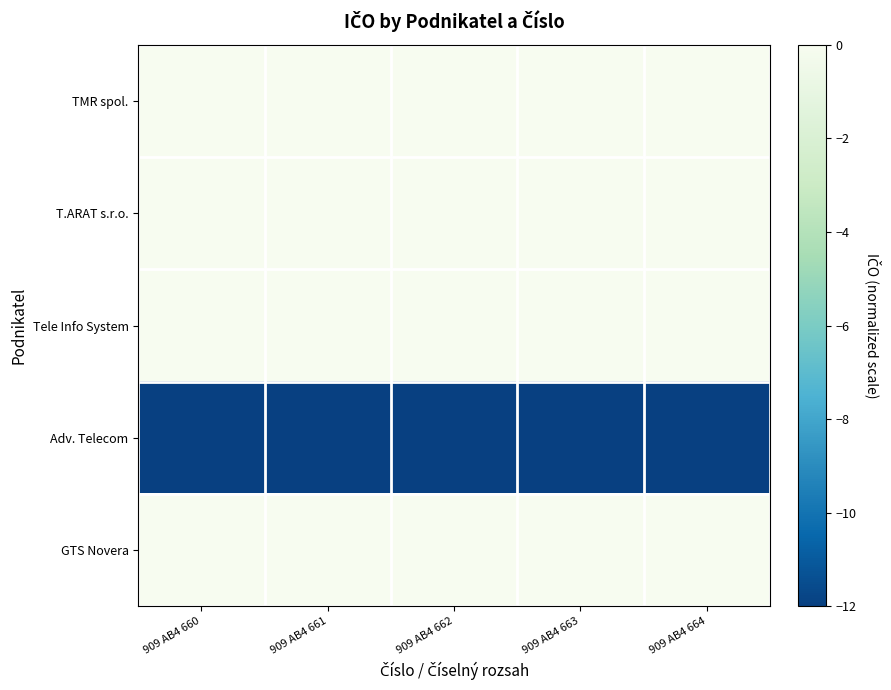

Count the number of data series in this chart.

5